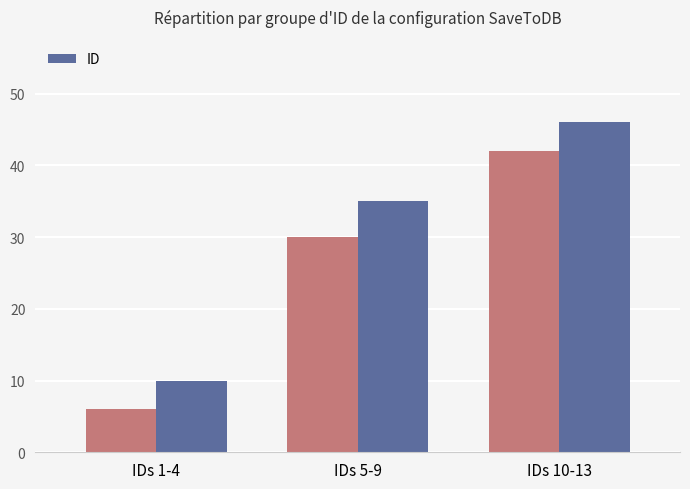

Reading left to right, what are all the values shown in this chart?

IDs 1-4=10	IDs 5-9=35	IDs 10-13=46